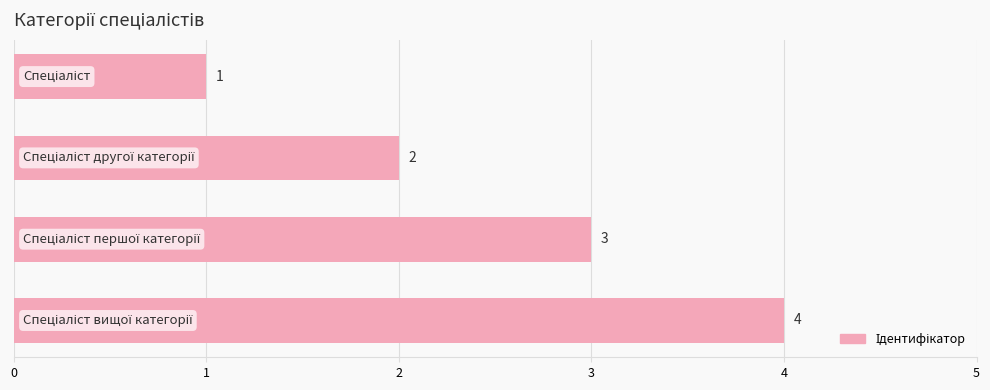

What is the sum of all values?

10